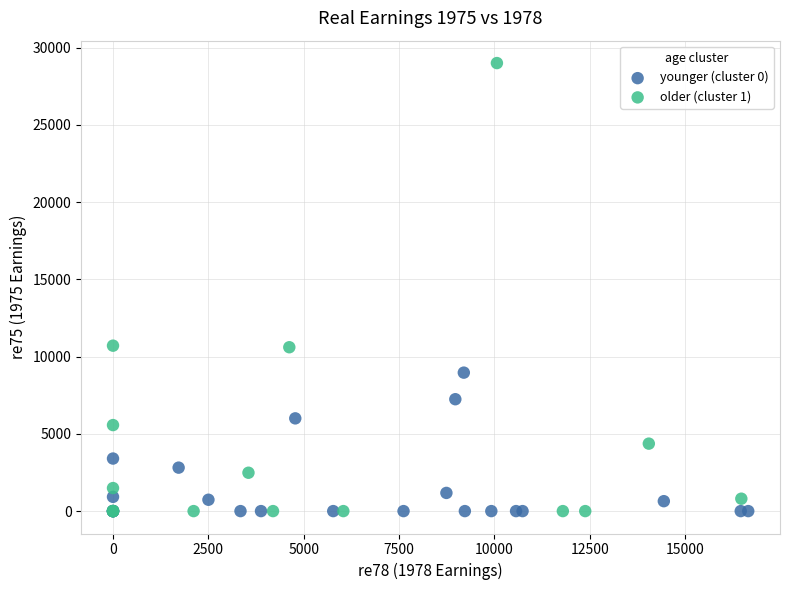

Which series has the widest spread of Y values?

older (cluster 1)